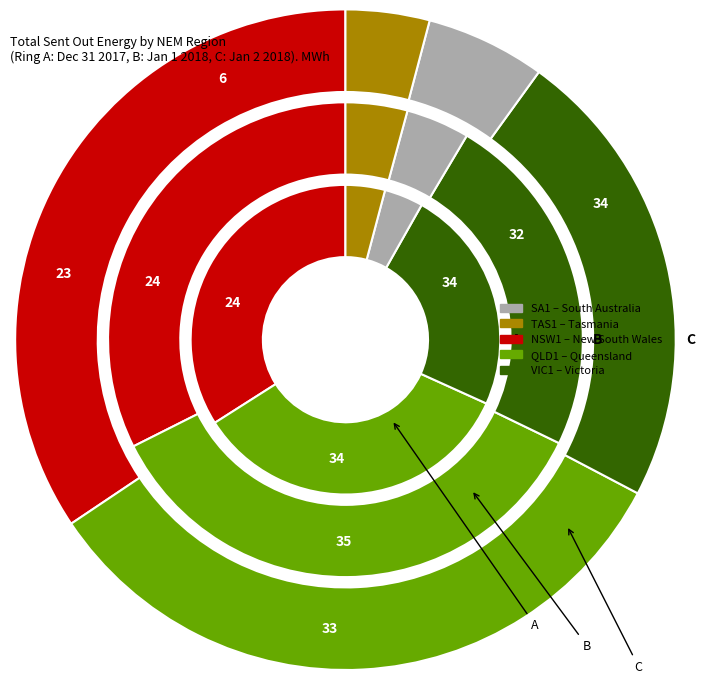

Does TAS1 represent more than half of the total?

No